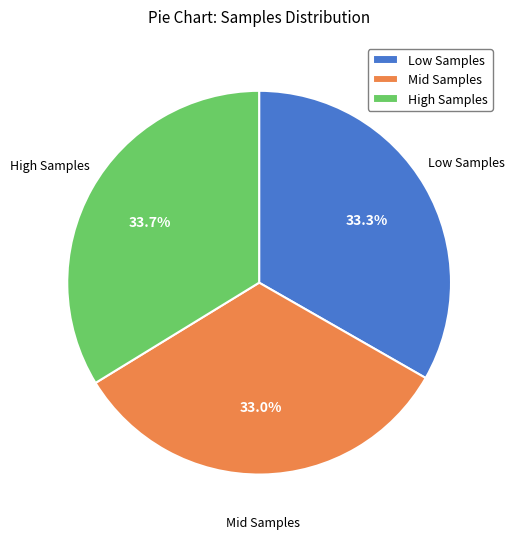

Does Low Samples represent more than half of the total?

No